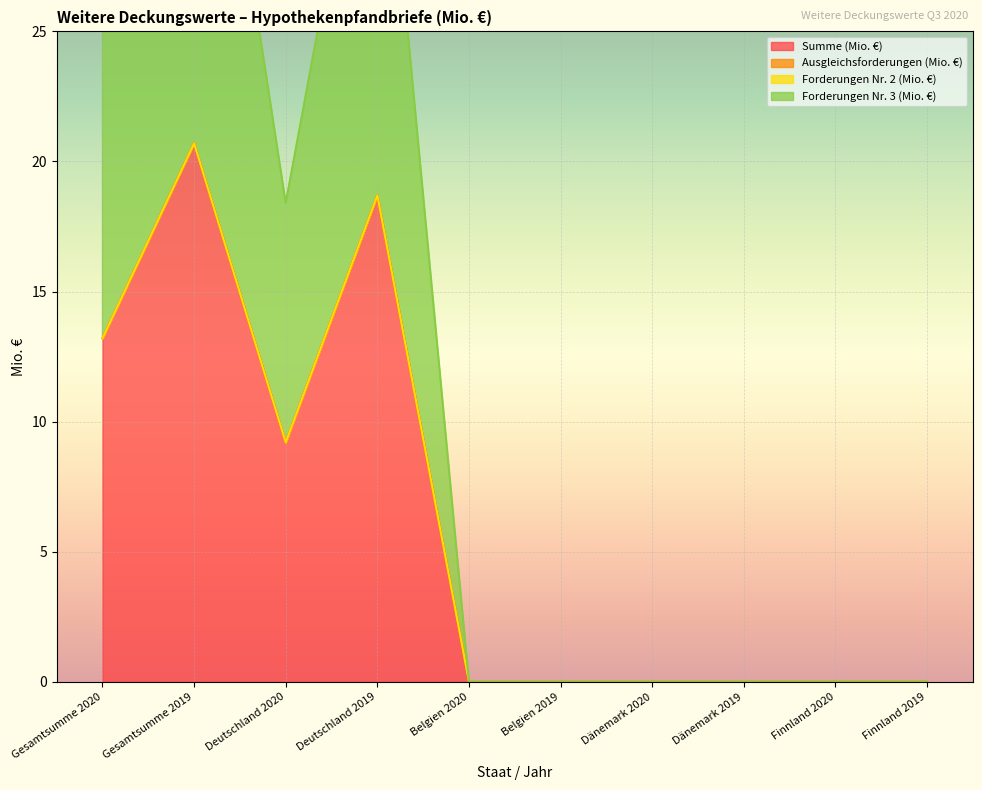

Which label corresponds to the smallest value in the chart?

Belgien 2020